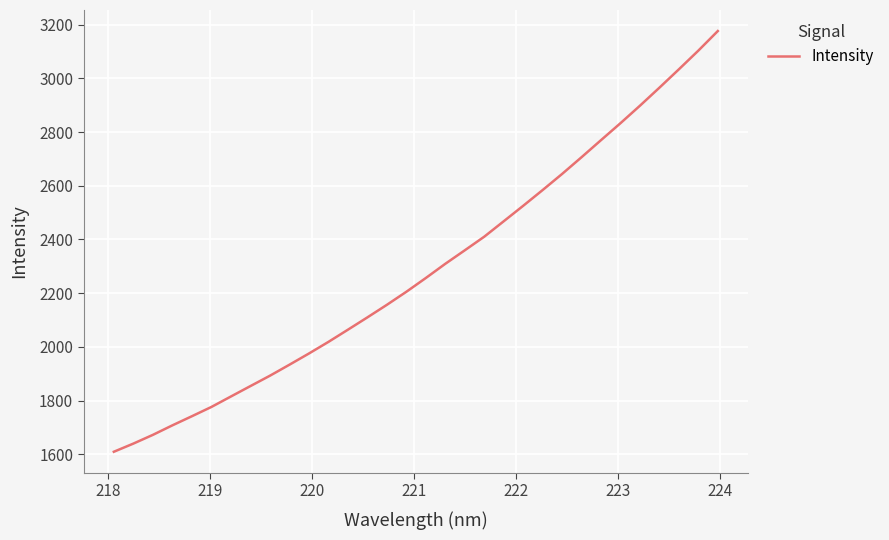

Reading left to right, transcribe all the data shown in this chart.

1609.7	1640.0	1672.5	1707.9	1741.8	1776.4	1815.3	1854.1	1892.6	1933.5	1975.3	2018.5	2063.9	2109.8	2156.6	2205.1	2256.4	2309.3	2359.5	2410.2	2467.7	2525.3	2584.0	2644.0	2706.4	2770.0	2833.1	2898.1	2965.2	3033.6	3103.2	3176.1